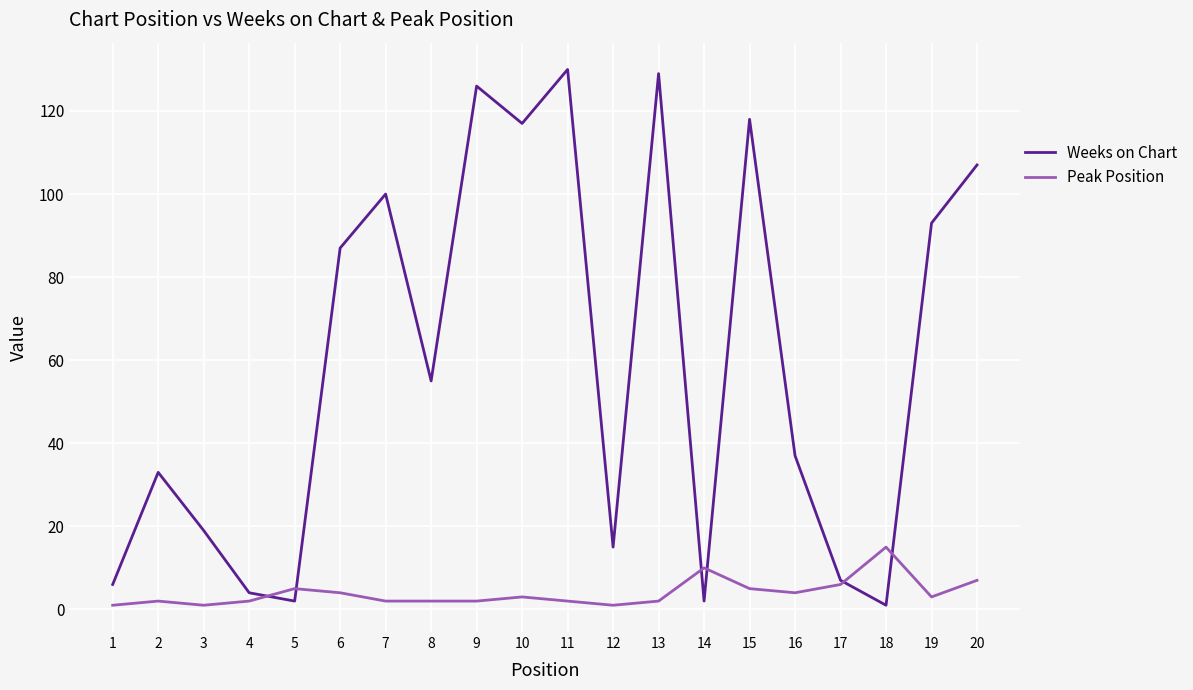

Which series ends up on top after the final intersection of Peak Position and Weeks on Chart?

Weeks on Chart